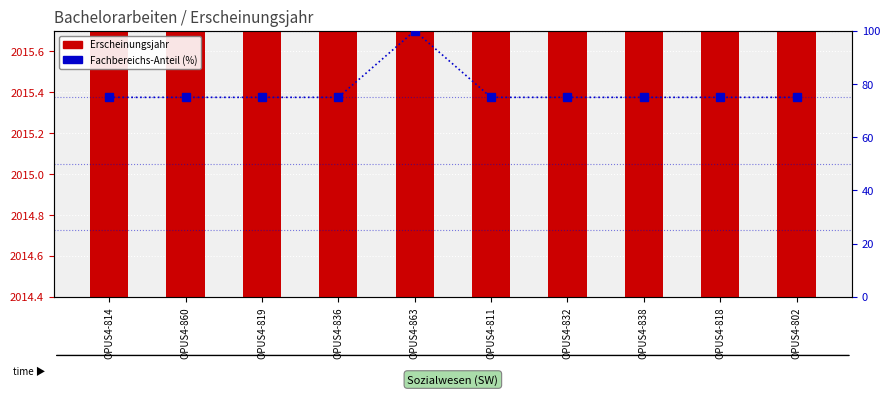

Reading right to left, list all the values displayed in this chart.

Erscheinungsjahr: 2015	2015	2015	2015	2015	2015	2015	2015	2015	2015
Fachbereichs-Anteil (%): 75	75	75	75	75	100	75	75	75	75